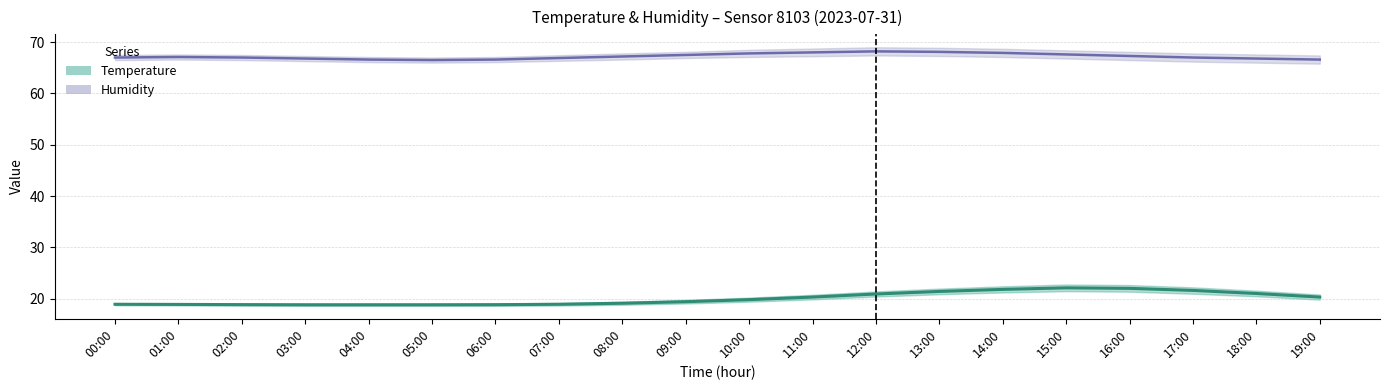

Which label corresponds to the largest value in the chart?

12:00